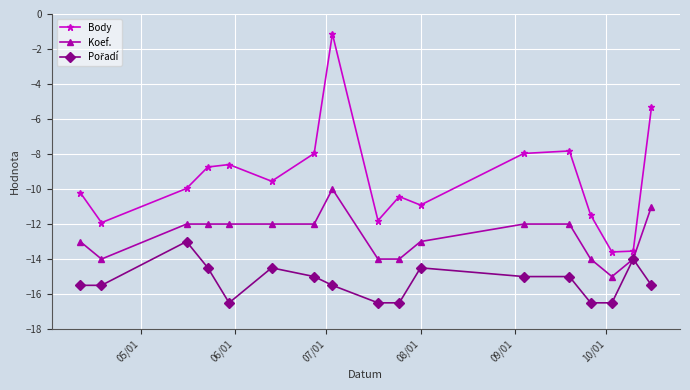

Which series has the widest spread of values?

Body